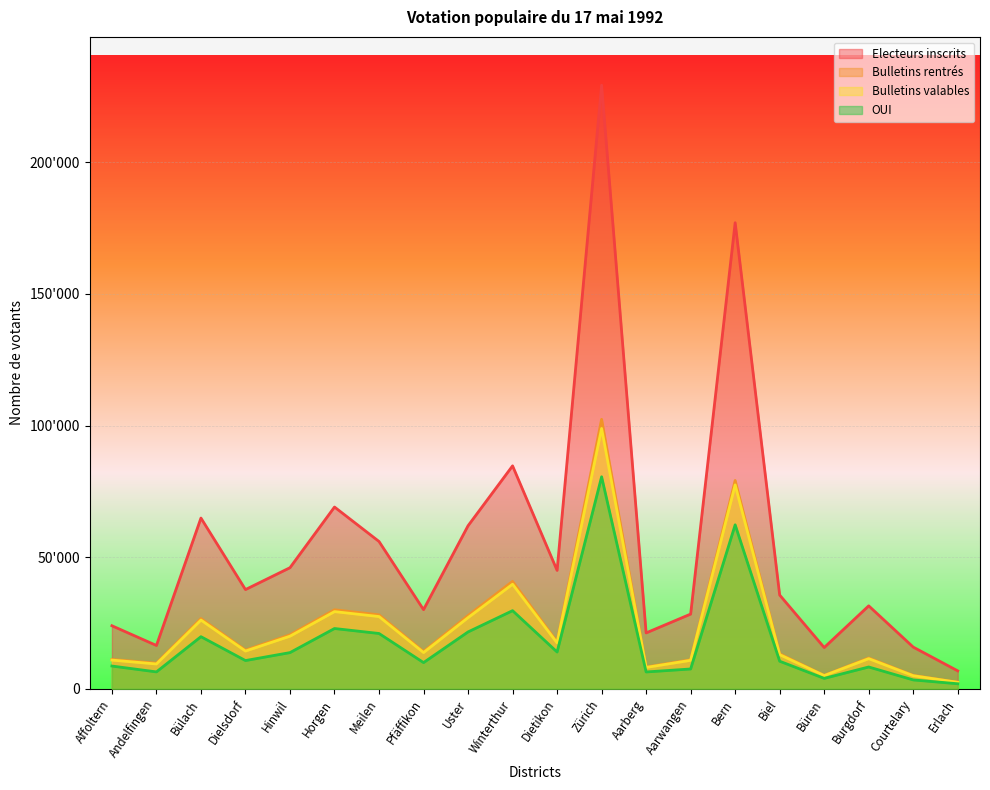

Between Affoltern and Aarberg, which is larger?

Affoltern